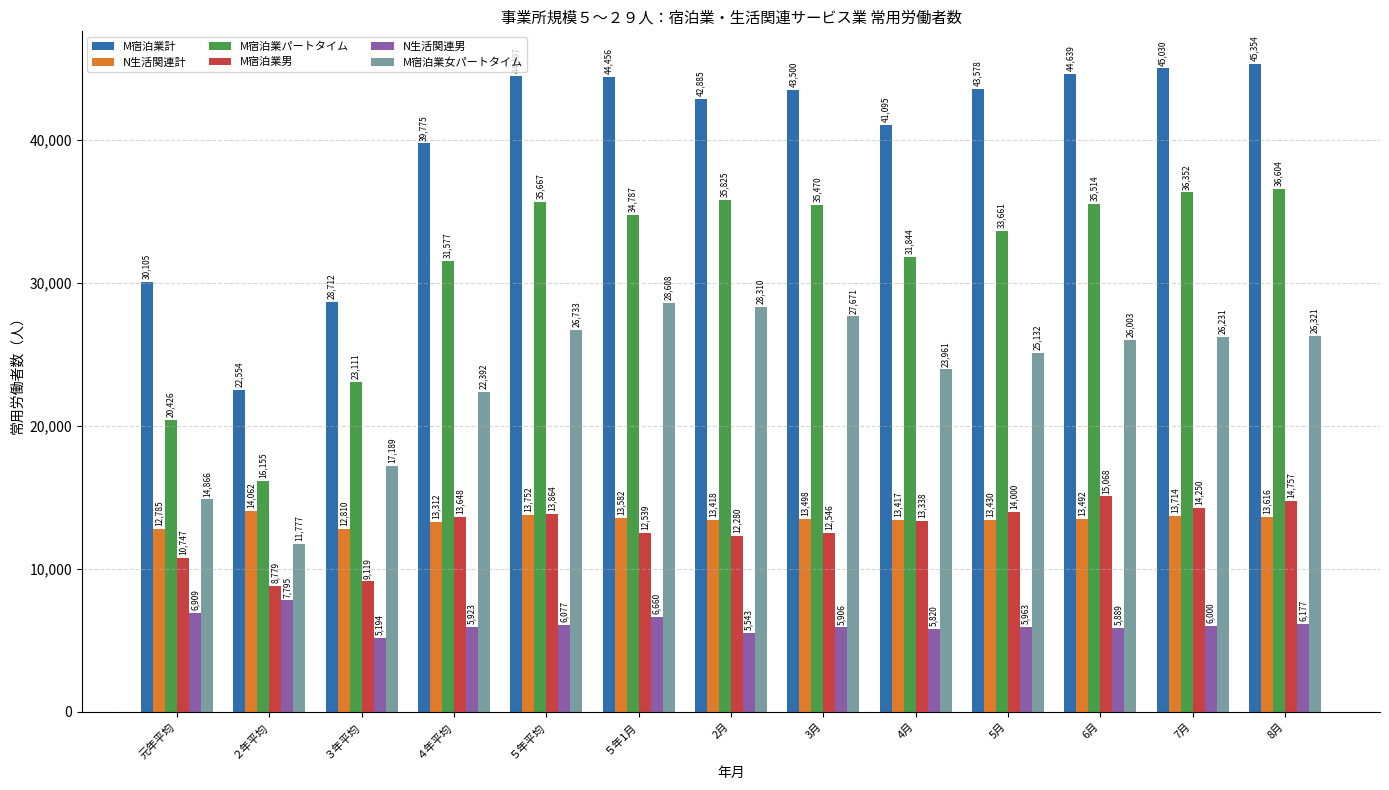

At which category does the chart reach its minimum across all series?

３年平均